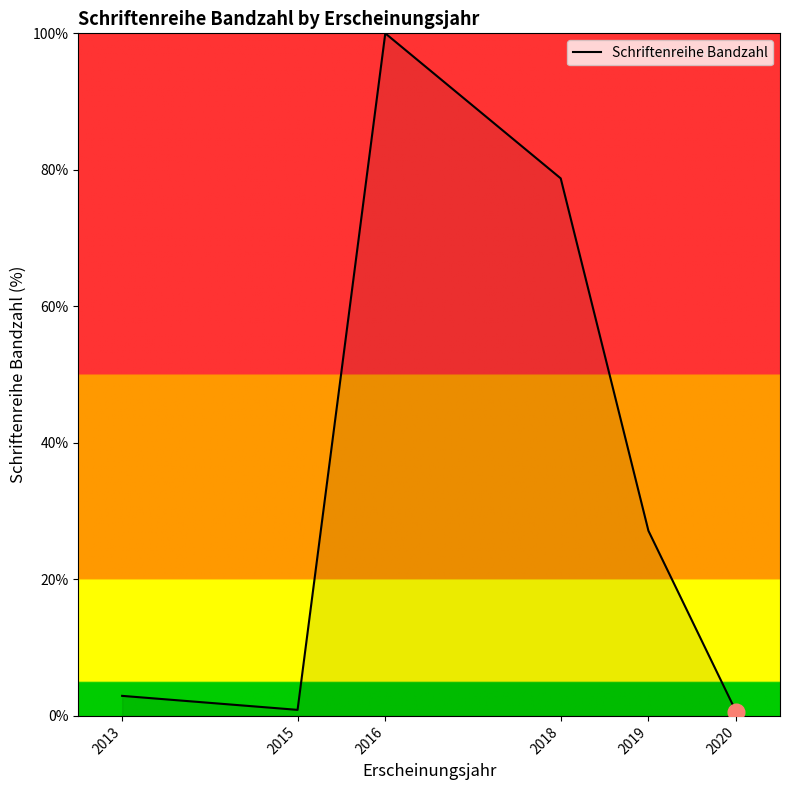

What is the smallest value displayed?

0.6